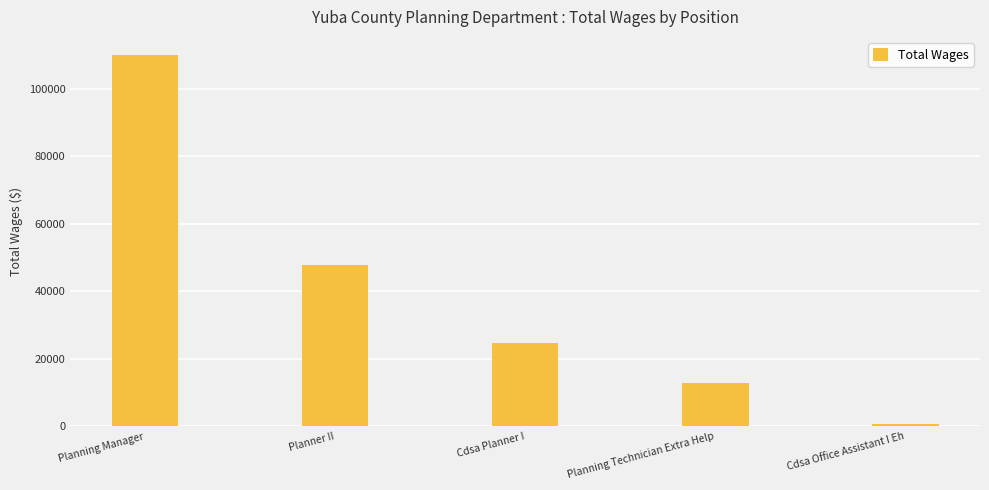

What is the label of the 4th bar from the right?

Planner II